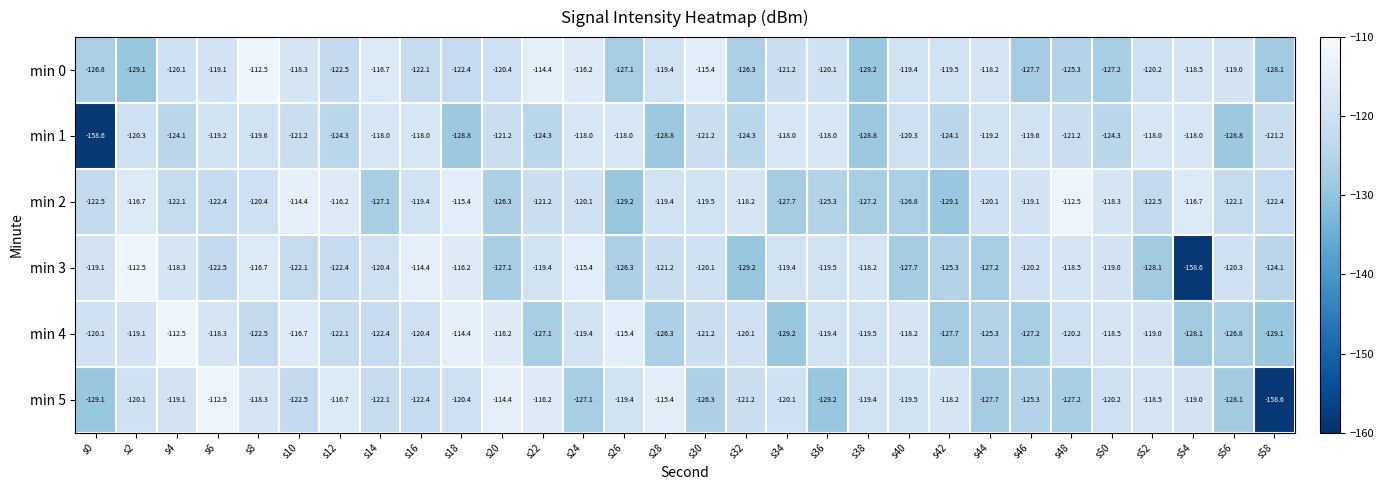

At which label does min 5 first exceed -120?

s4